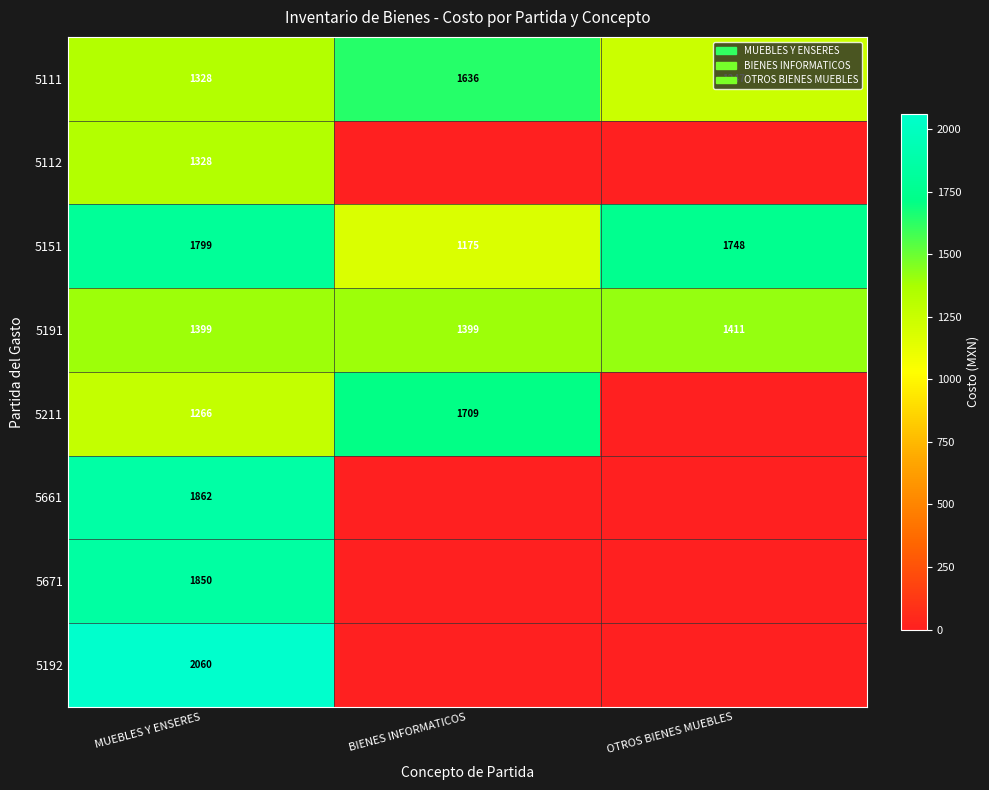

What is the difference between the maximum and minimum values in the 5151 series?

624